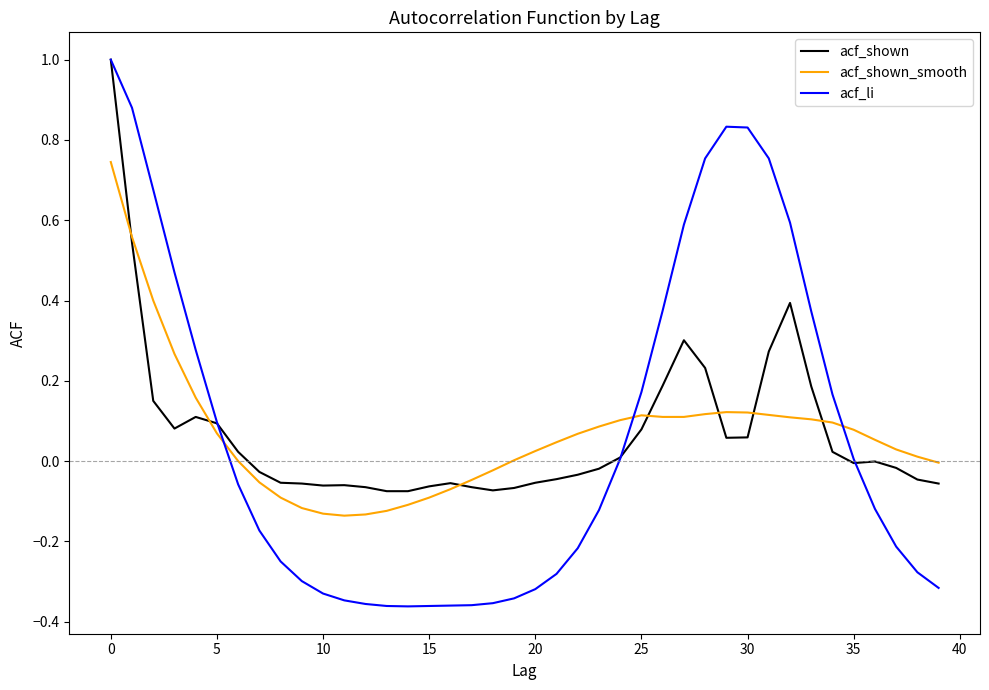

Rank the series by their average value, from lowest to highest.

acf_li, acf_shown_smooth, acf_shown